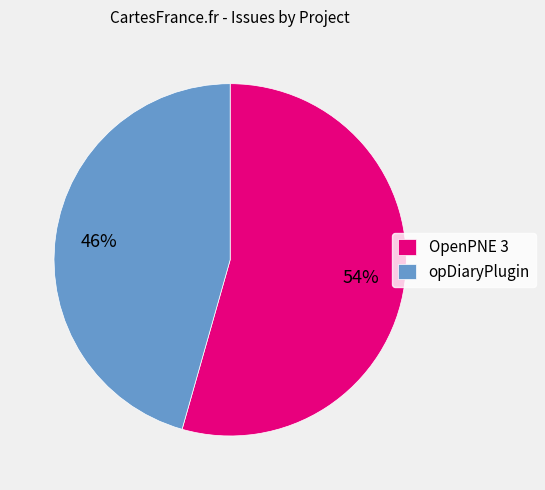

To the nearest percent, what percentage of the pie is opDiaryPlugin?

46%